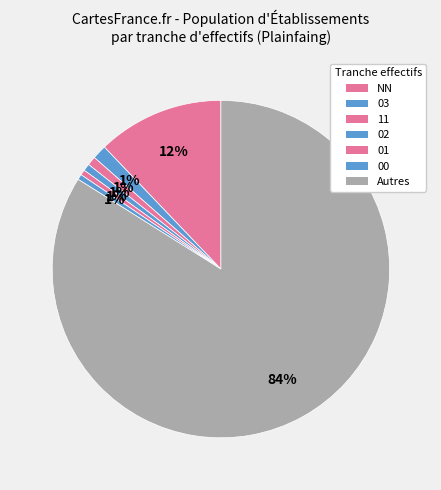

Is there any slice that represents more than half of the pie?

Yes